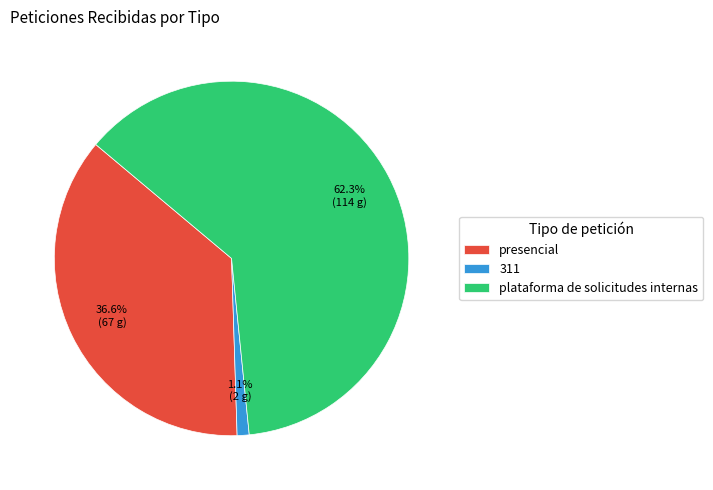

Is it true that plataforma de solicitudes internas is 68% of the pie?

False